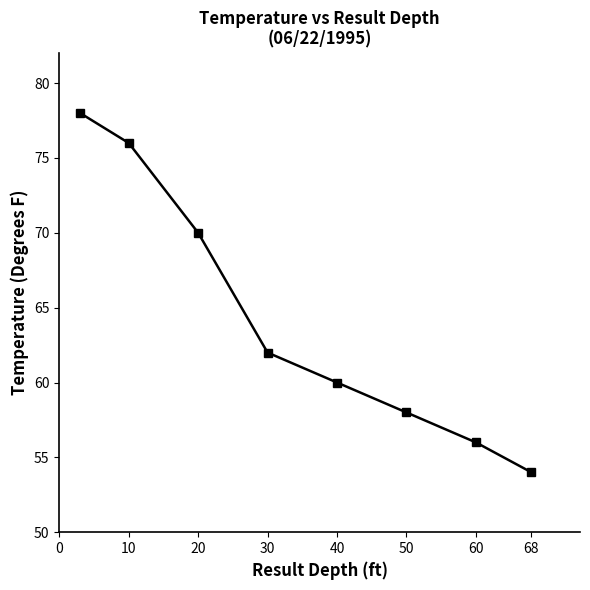

What is the value of the 1st point from the left?

78